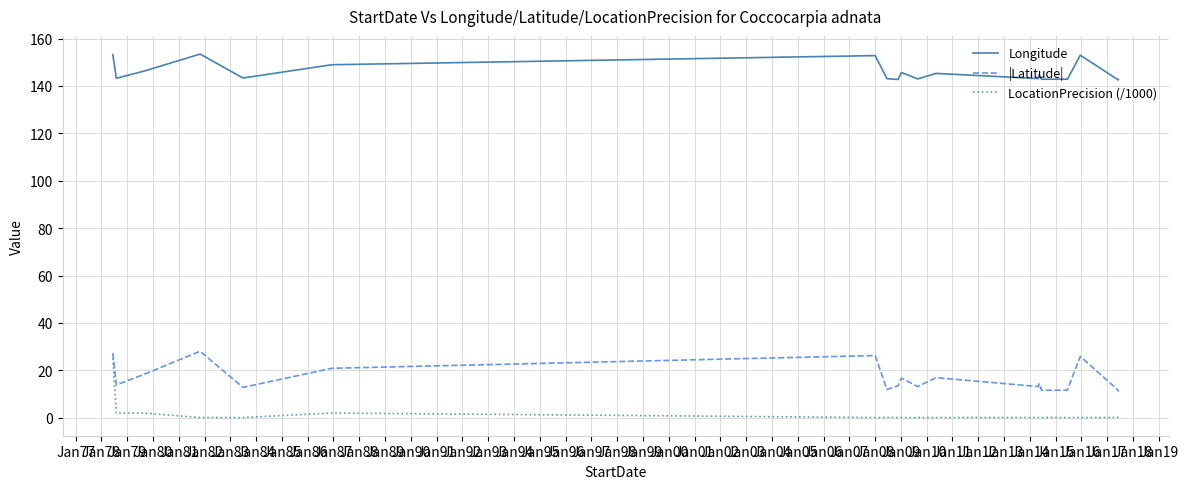

What is the difference between the maximum and second lowest values in the LocationPrecision (/1000) series?

24.9